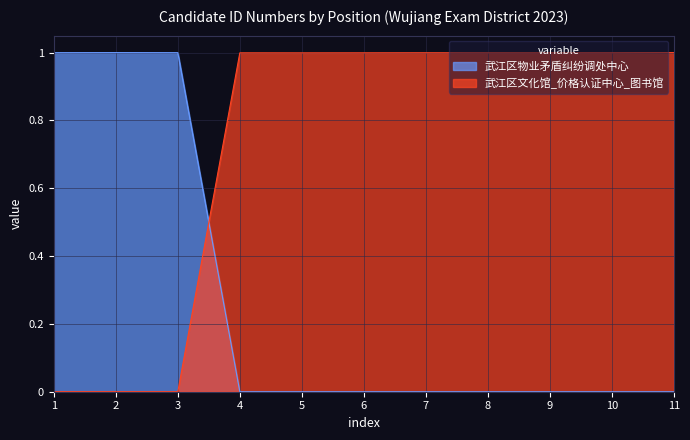

Which series ends up on top after the final intersection of 武江区文化馆_价格认证中心_图书馆 and 武江区物业矛盾纠纷调处中心?

武江区文化馆_价格认证中心_图书馆